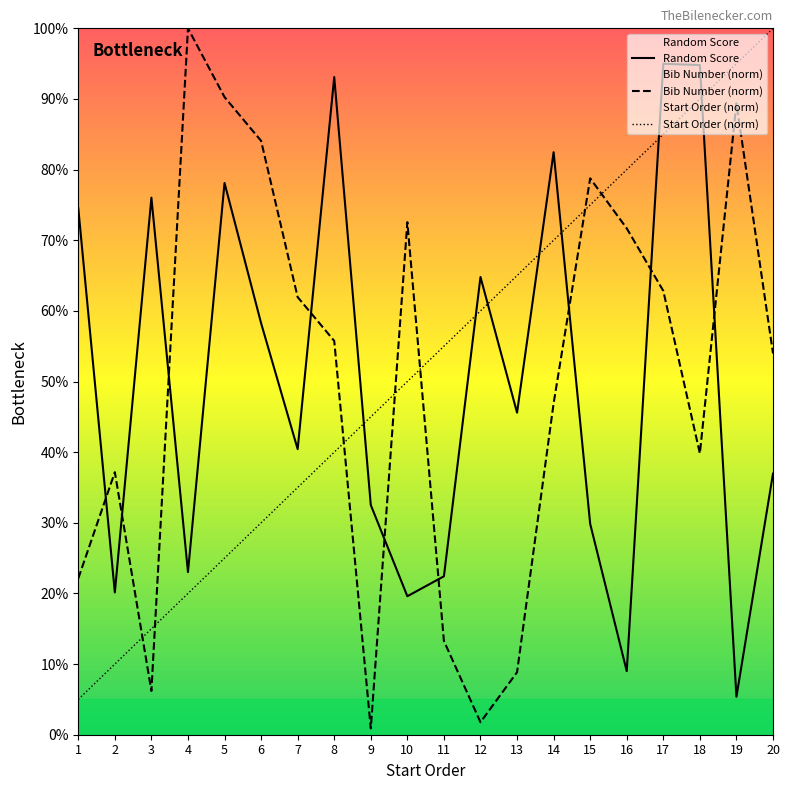

What are all the series names shown in the legend?

Random Score, Bib Number (norm), Start Order (norm)